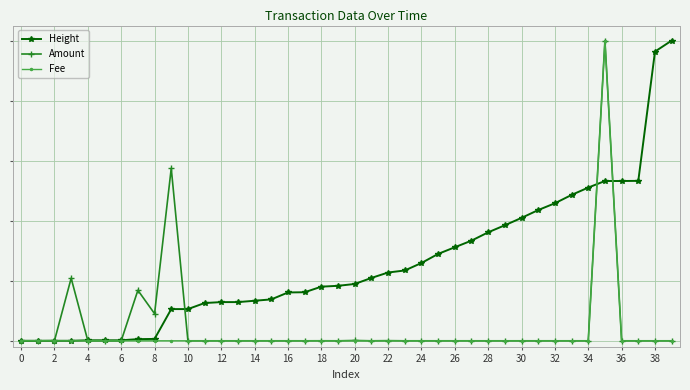

Does the chart have visible grid lines?

Yes